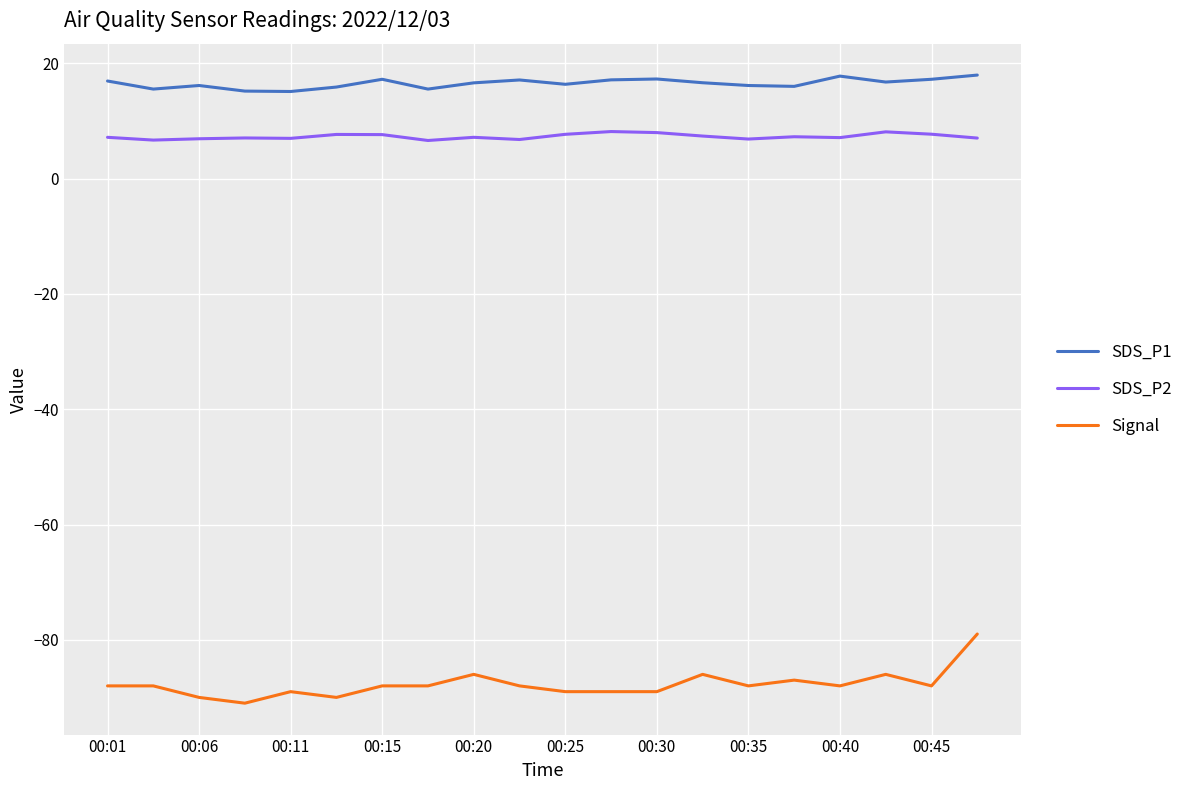

True or false: Signal and SDS_P2 cross at least once.

False